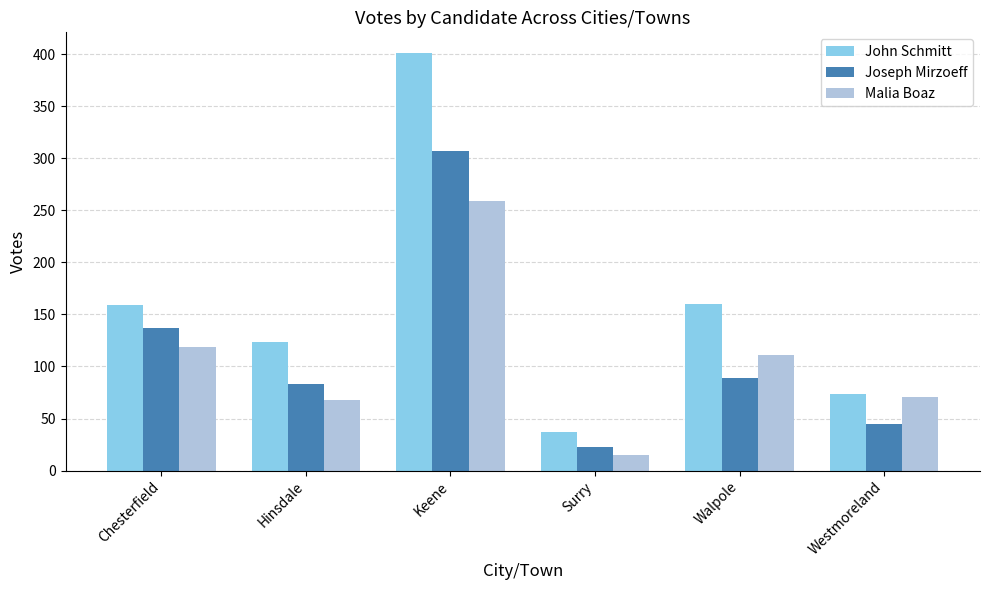

What are all the series names shown in the legend?

John Schmitt, Joseph Mirzoeff, Malia Boaz